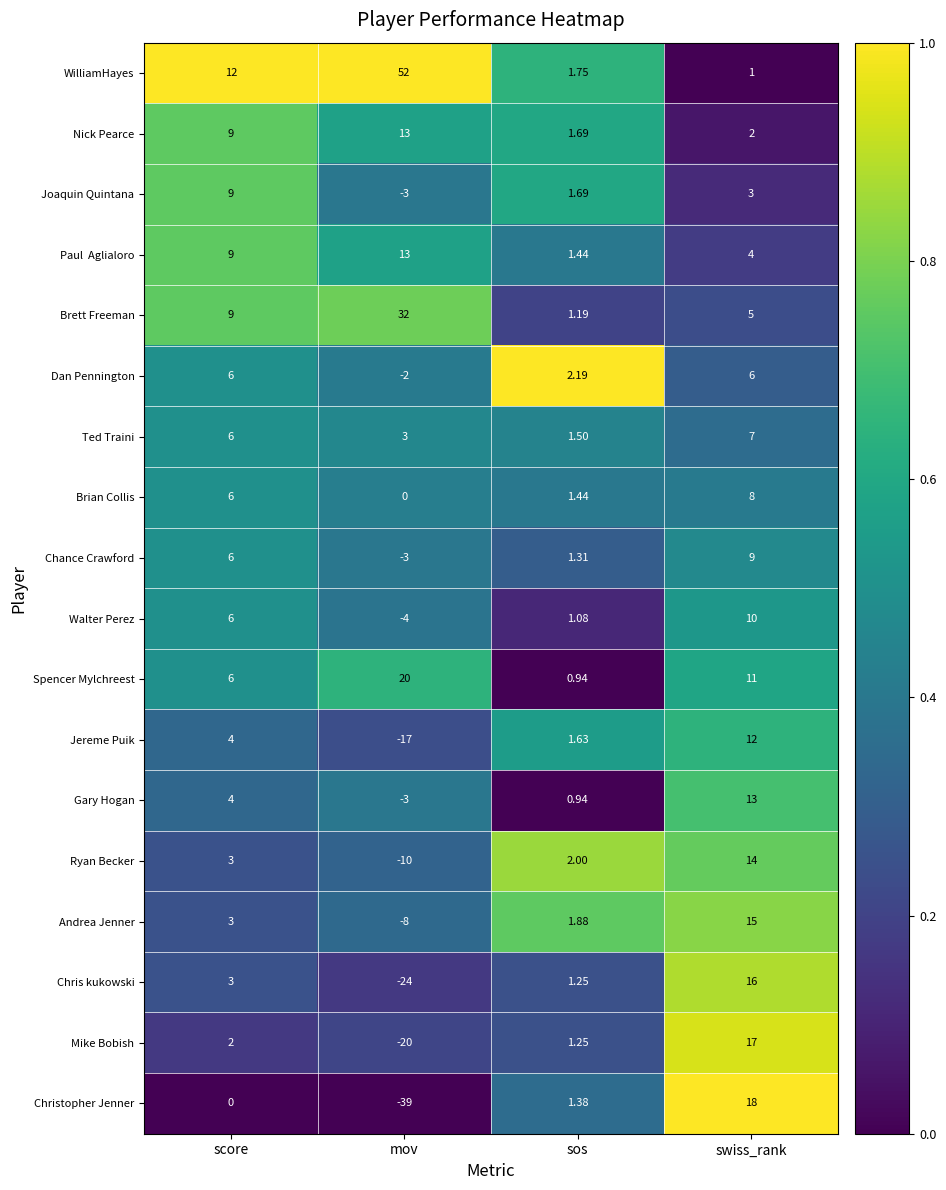

At which category does the chart reach its minimum across all series?

mov